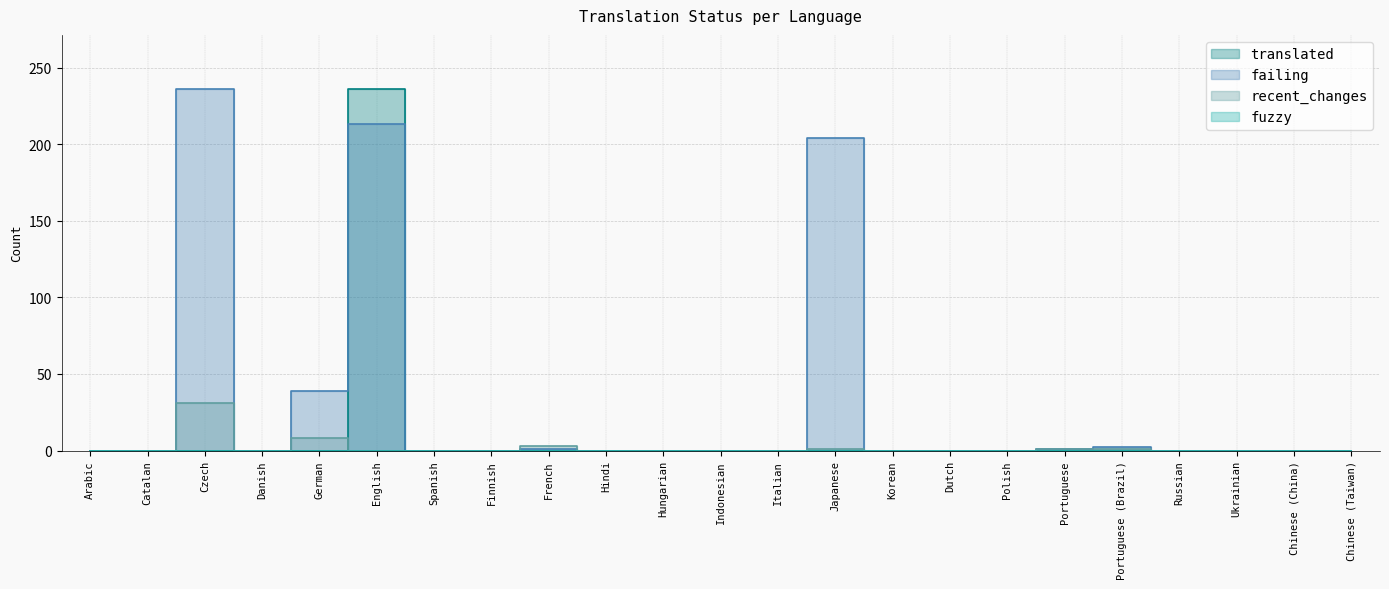

Which series has the largest range (max minus min)?

translated